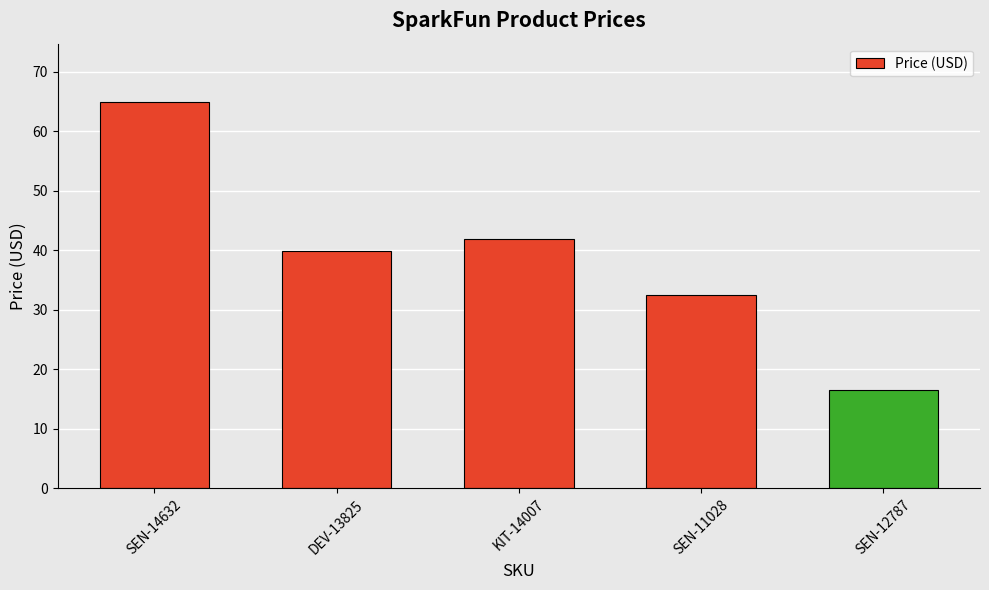

Count the number of data series in this chart.

1